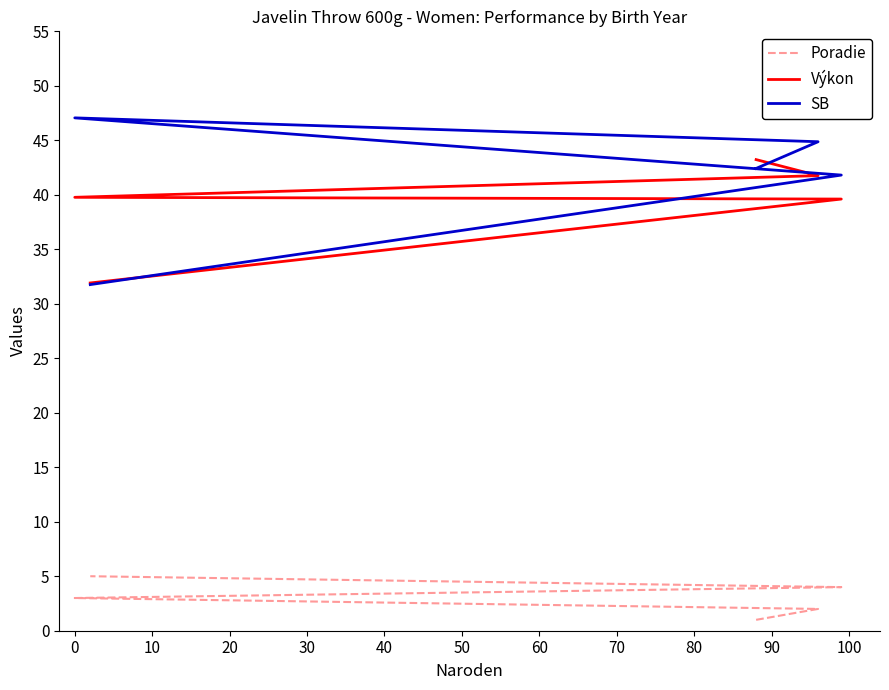

True or false: Výkon has more than 1 interior local peaks.

False